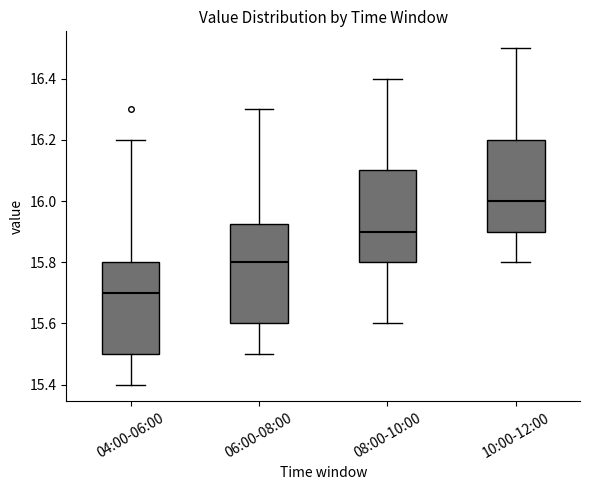

Which box is the tallest, from its lower edge to its upper edge?

06:00-08:00